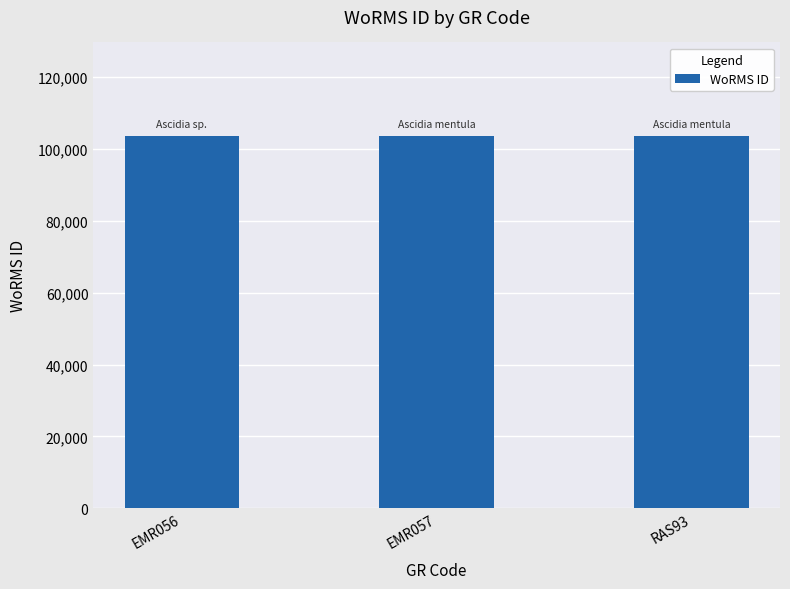

What is the value of the 3rd bar from the left?

103710